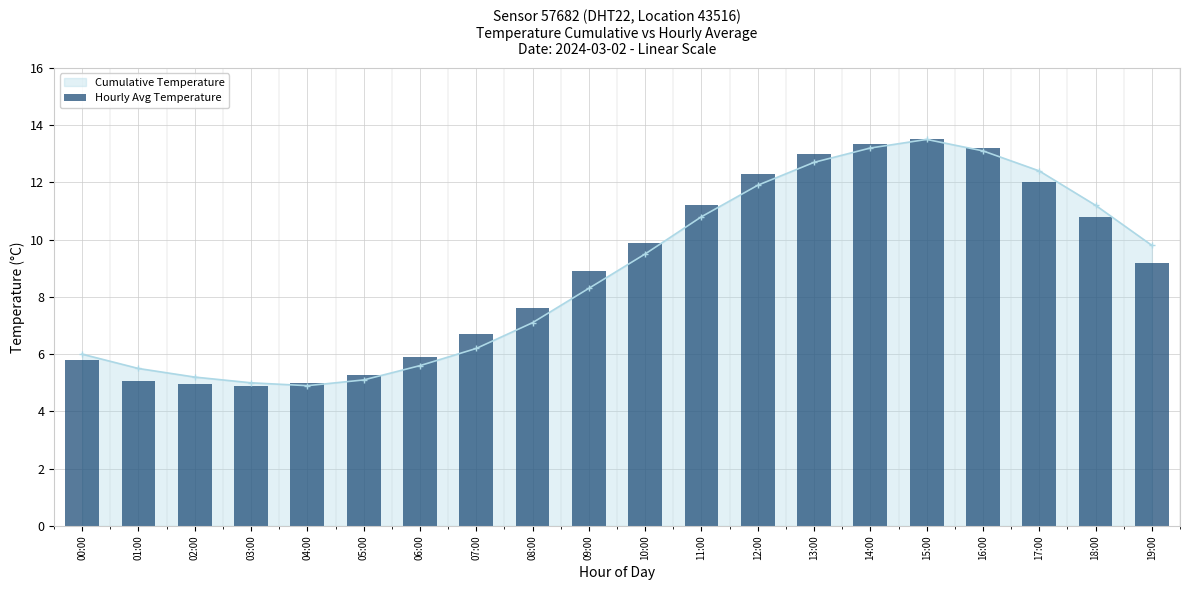

Reading left to right, transcribe all the data shown in this chart.

5.8	5.1	5.0	4.9	5.0	5.3	5.9	6.7	7.6	8.9	9.9	11.2	12.3	13.0	13.3	13.5	13.2	12.0	10.8	9.2